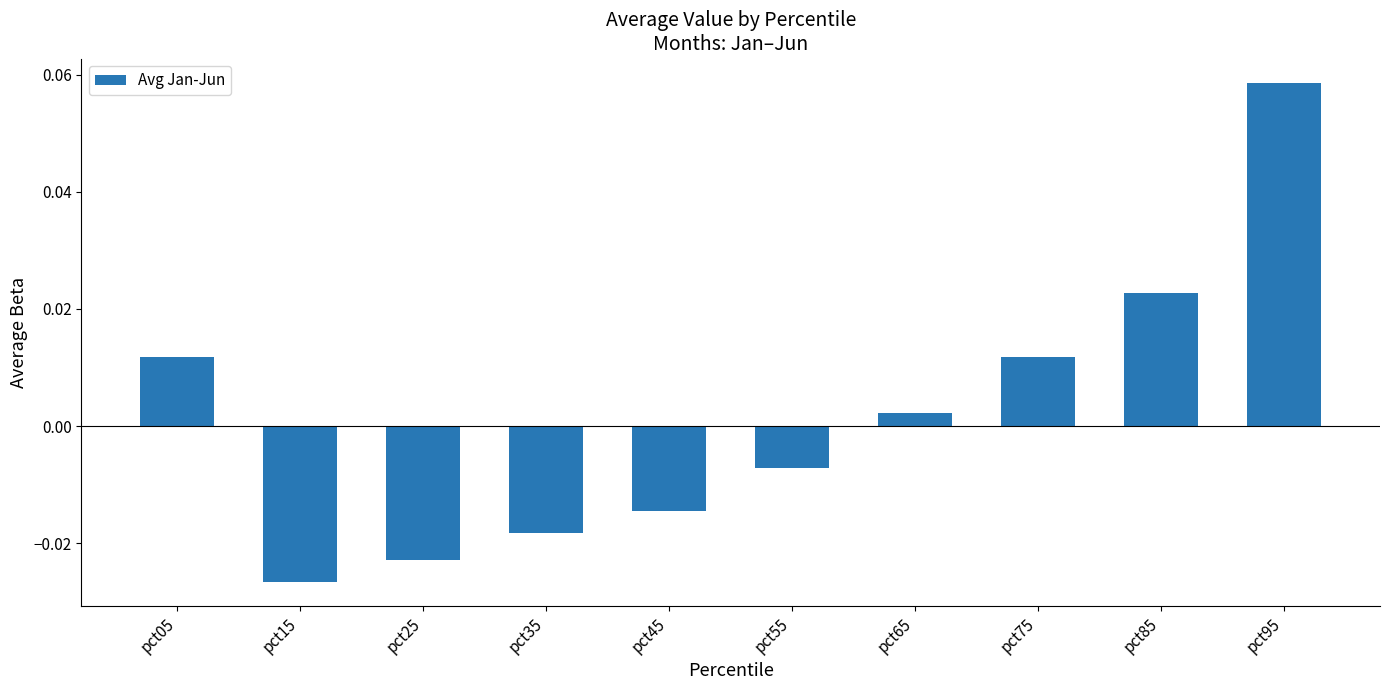

At which category does the chart reach its minimum across all series?

pct15